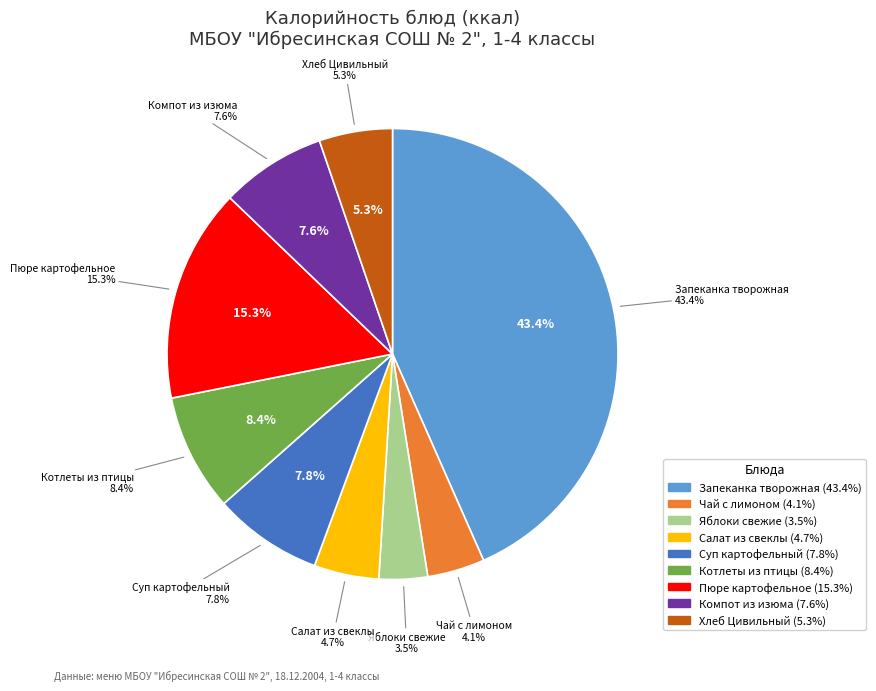

The Котлеты из птицы slice represents 1% of the pie. True or false?

False